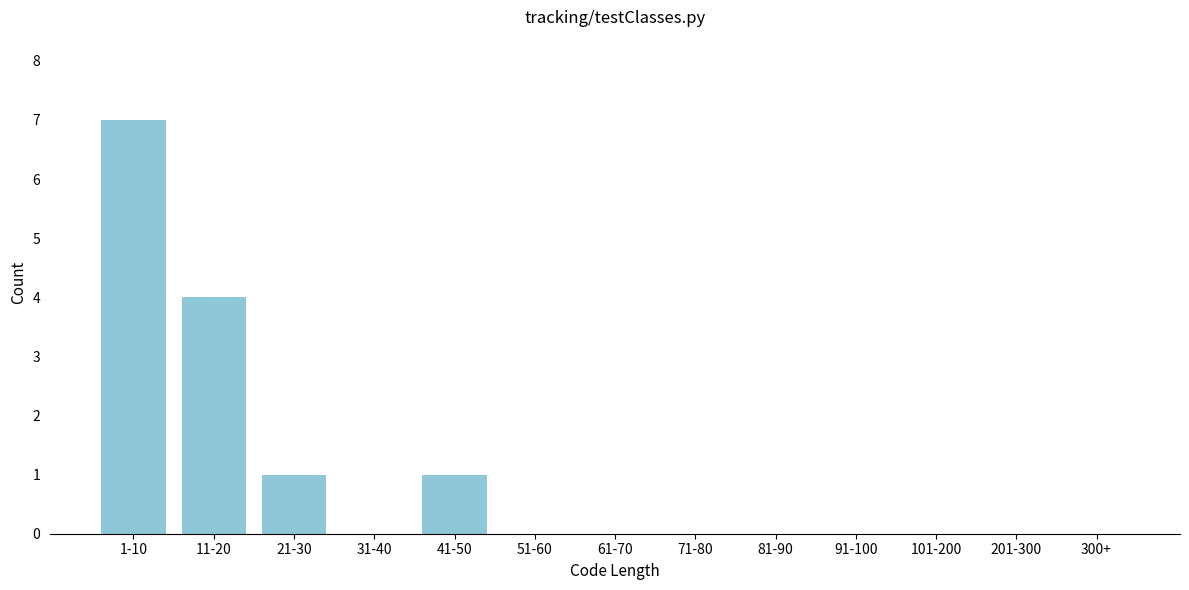

Reading left to right, what are all the values shown in this chart?

1-10=7	11-20=4	21-30=1	31-40=0	41-50=1	51-60=0	61-70=0	71-80=0	81-90=0	91-100=0	101-200=0	201-300=0	300+=0